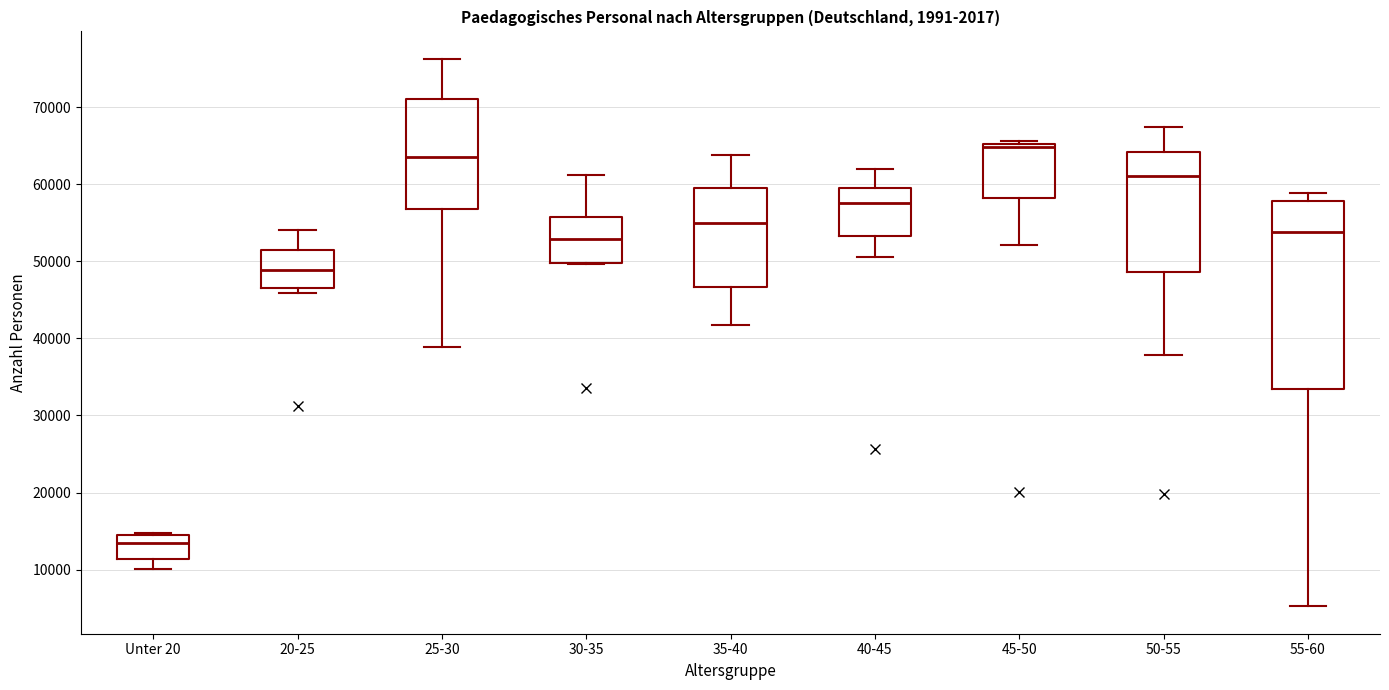

Reading left to right, read every box against the y-axis: the position of its median line, the range the box covers, and the ends of its whiskers. The values are not printed on the chart, so give them approximately, as read against the axis.

Unter 20: median 13000, box 11000 to 14000, whiskers 10000 to 15000
20-25: median 49000, box 47000 to 51000, whiskers 46000 to 54000
25-30: median 63000, box 57000 to 71000, whiskers 39000 to 76000
30-35: median 53000, box 50000 to 56000, whiskers 50000 to 61000
35-40: median 55000, box 47000 to 60000, whiskers 42000 to 64000
40-45: median 58000, box 53000 to 59000, whiskers 51000 to 62000
45-50: median 65000 (just below the box's upper edge), box 58000 to 65000, whiskers 52000 to 66000
50-55: median 61000, box 49000 to 64000, whiskers 38000 to 67000
55-60: median 54000, box 33000 to 58000, whiskers 5000 to 59000